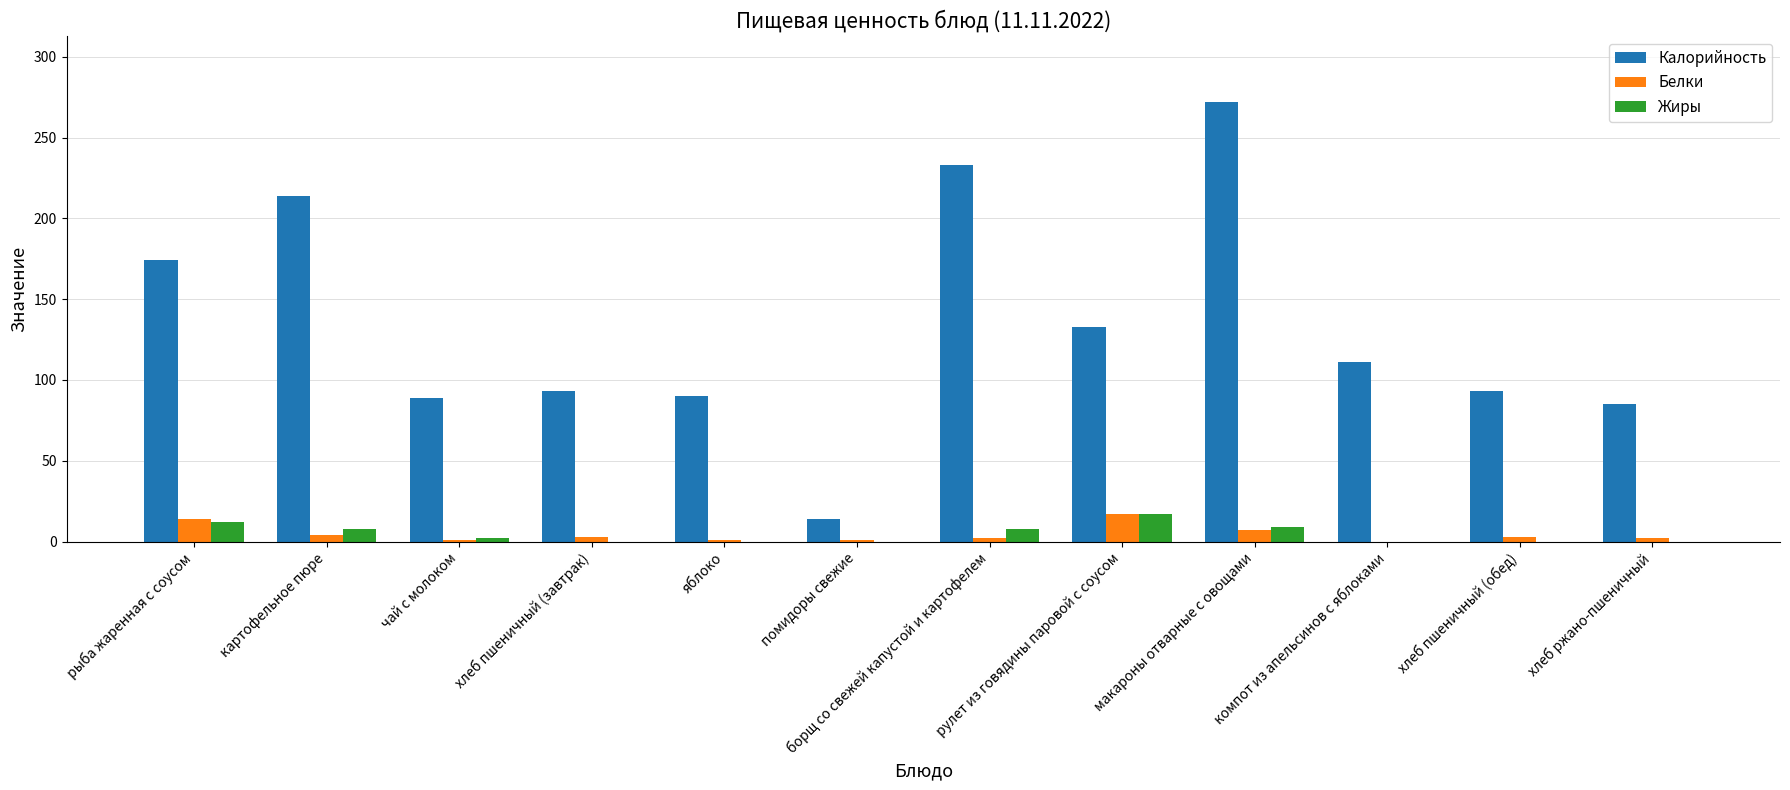

Which series has the largest total across all categories?

Калорийность